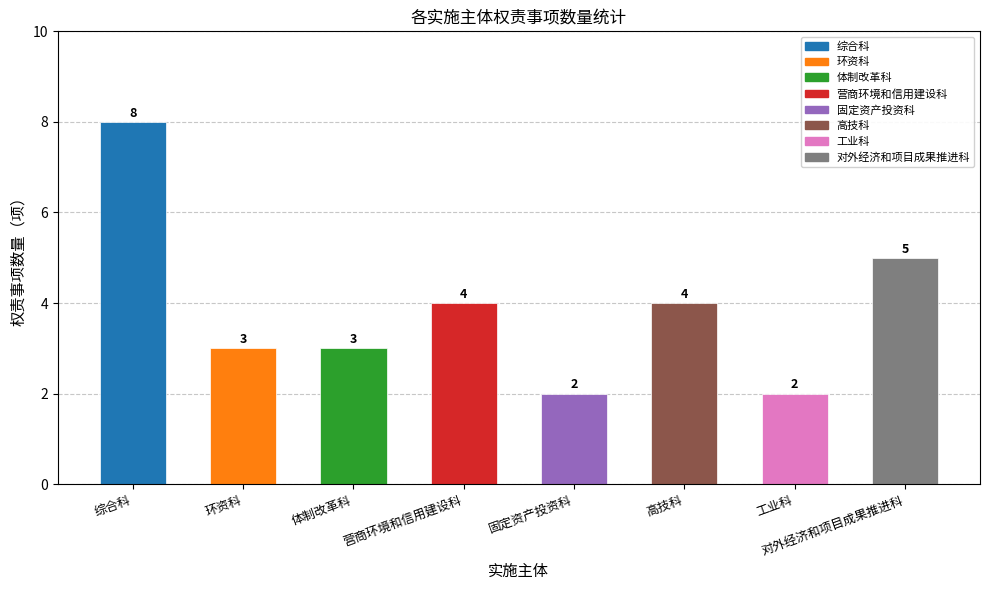

What is the ratio of the value at 环资科 to the value at 体制改革科?

1.0